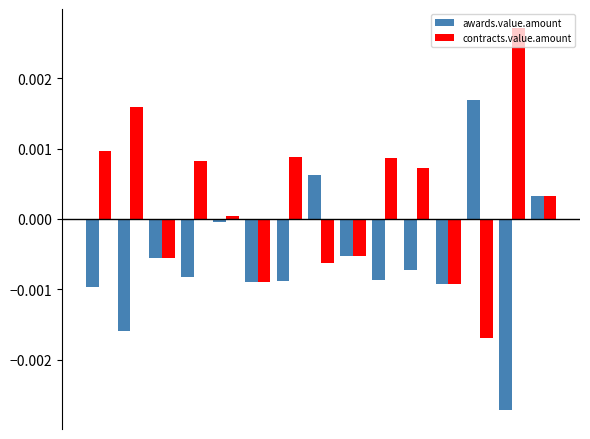

List the series in order of their overall mean, lowest first.

awards.value.amount, contracts.value.amount